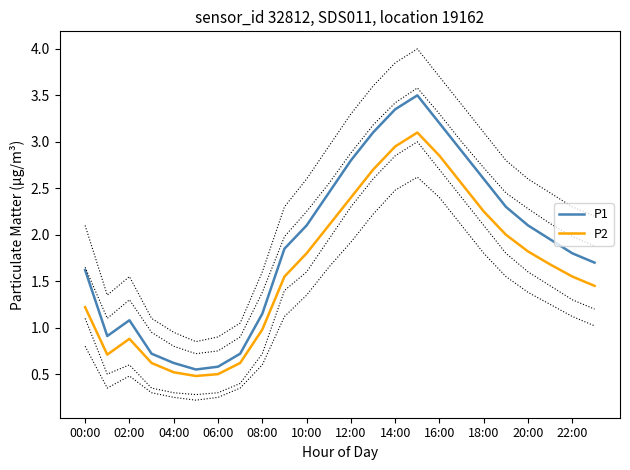

The P1 series shows 1.6 at 08:00. True or false?

False